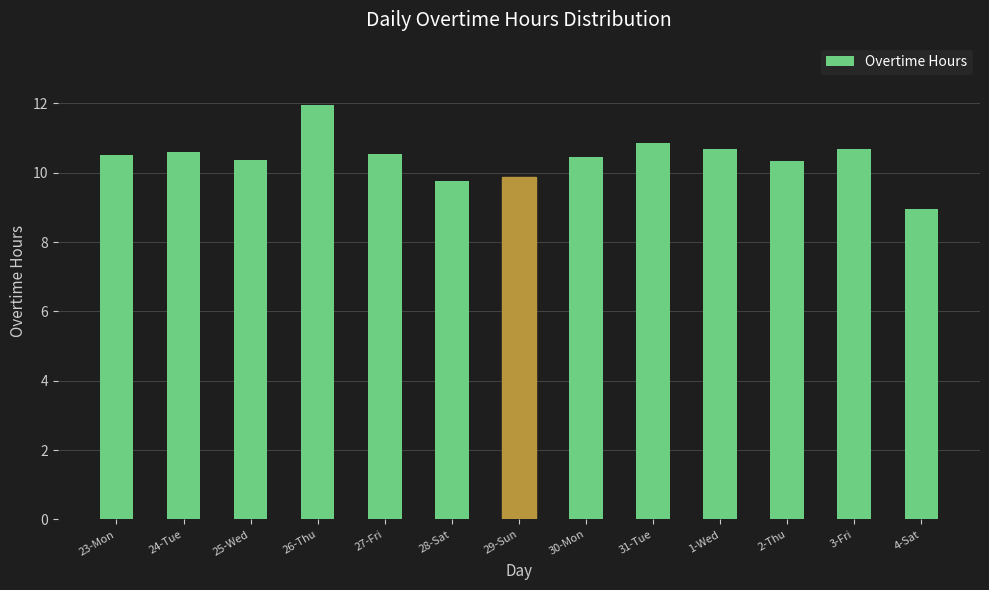

The chart shows a value of 10.6 at 24-Tue. True or false?

True